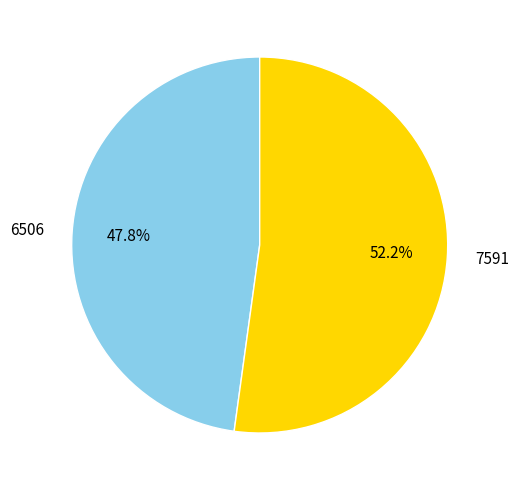

Is it true that 7591 is 52% of the pie?

True